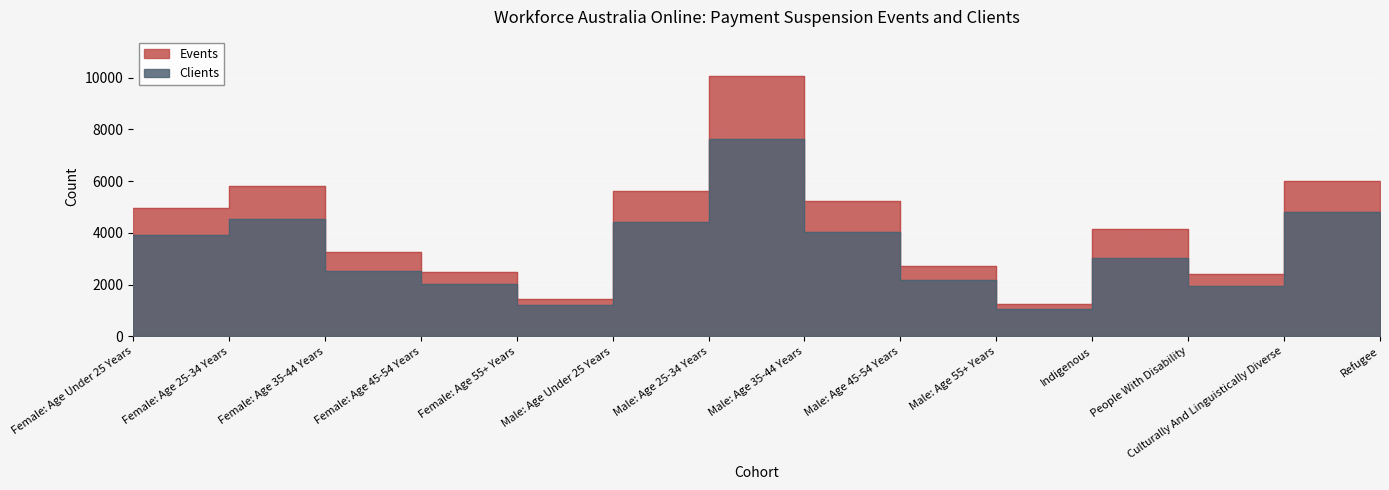

Is it true that Events equals 2148 at Refugee?

False